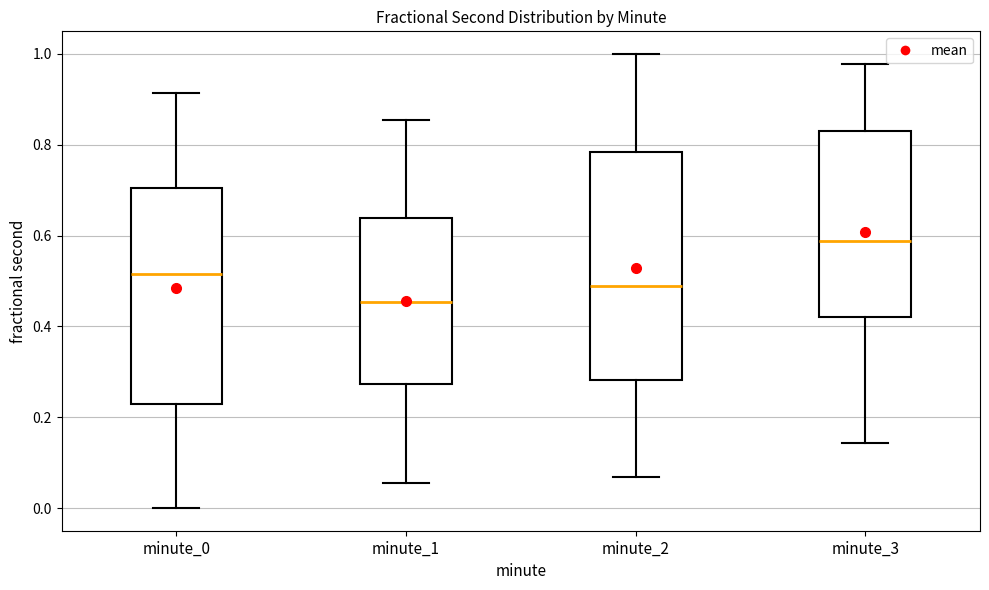

Which box's median line is the lowest?

minute_1